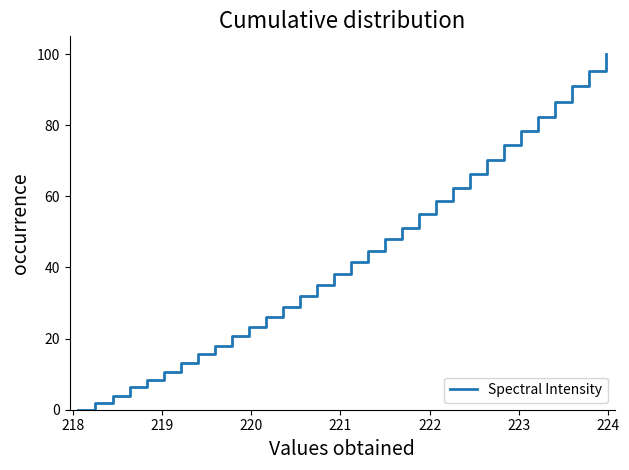

What is the difference between the maximum and minimum values?

100.0